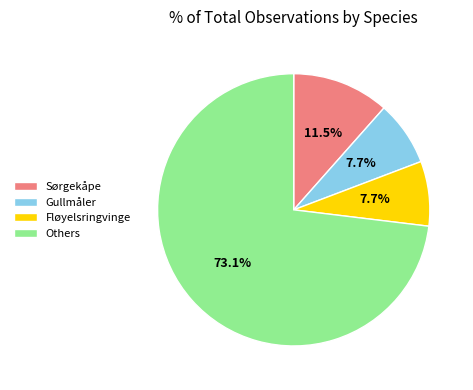

Is there any slice that represents more than half of the pie?

Yes